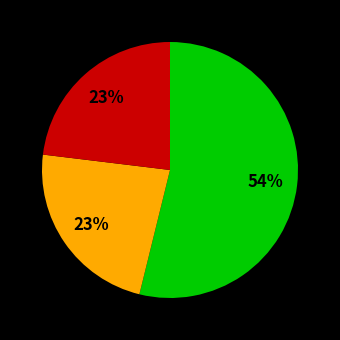

Is there a majority slice in this chart?

Yes